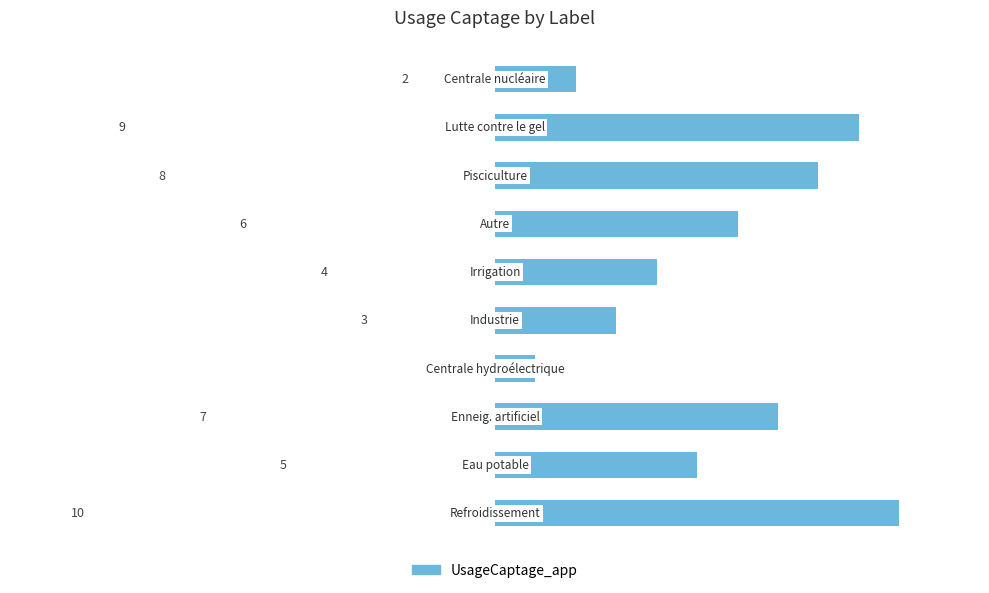

Reading bottom to top, transcribe all the data shown in this chart.

10	5	7	1	3	4	6	8	9	2